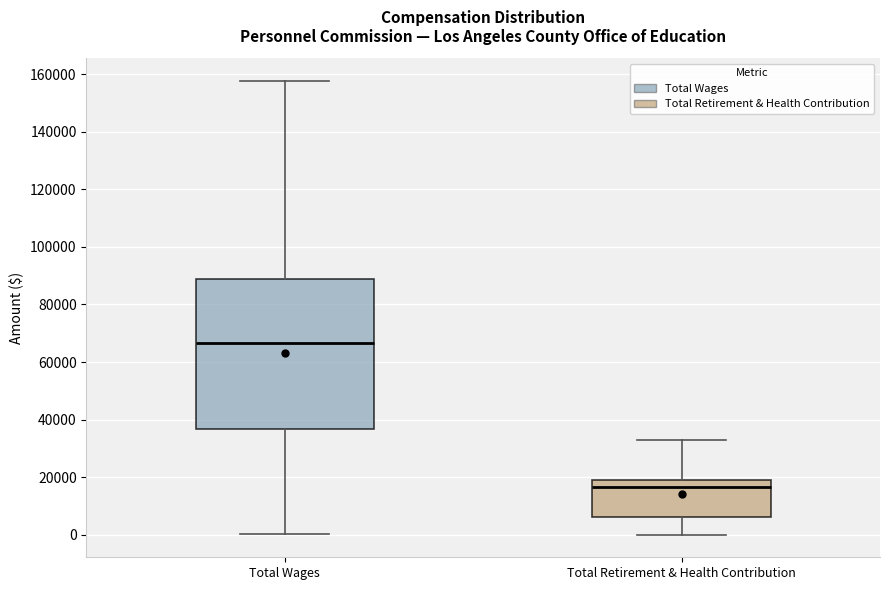

Reading left to right, transcribe this box plot: for each box, give where its median line is, the range the box spans, and where its two whiskers end, as read against the y-axis. The values are not printed on the chart, so give them approximately, as read against the axis.

Total Wages: median 66000, box 36000 to 88000, whiskers 0 to 158000
Total Retirement & Health Contribution: median 16000, box 6000 to 18000, whiskers 0 to 32000